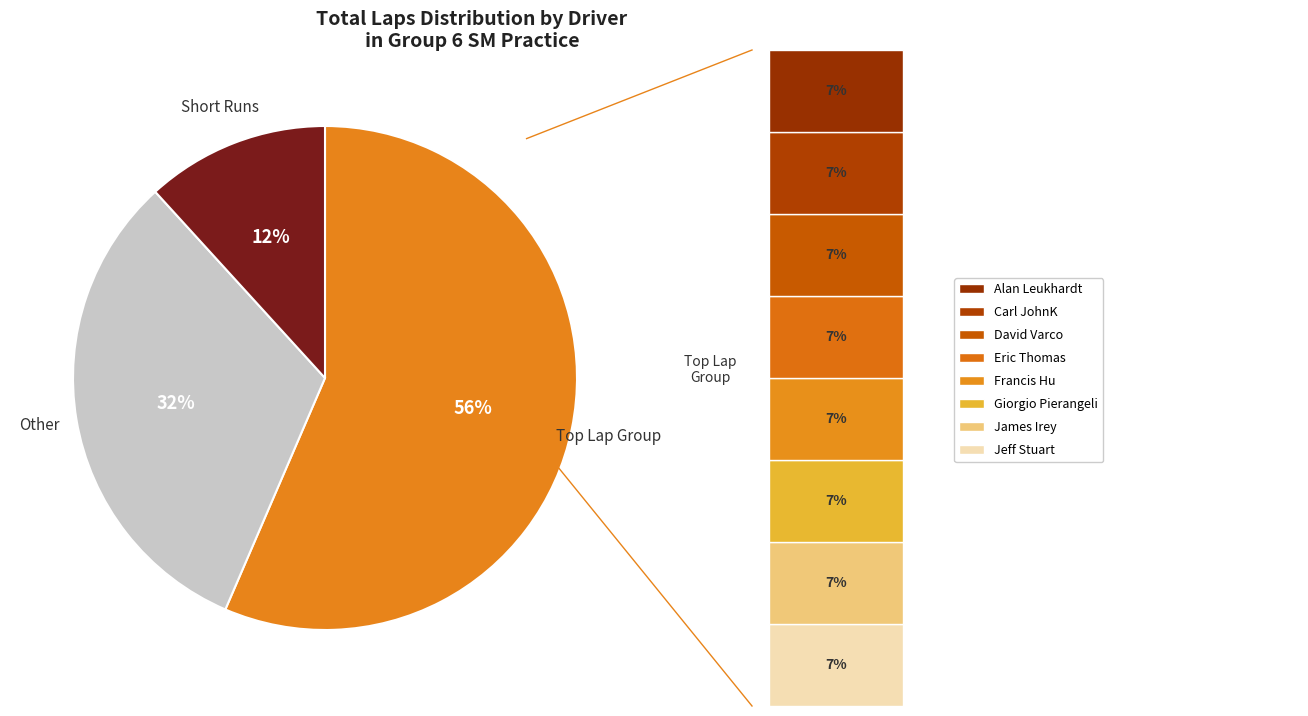

How many slices are in this pie chart?

3